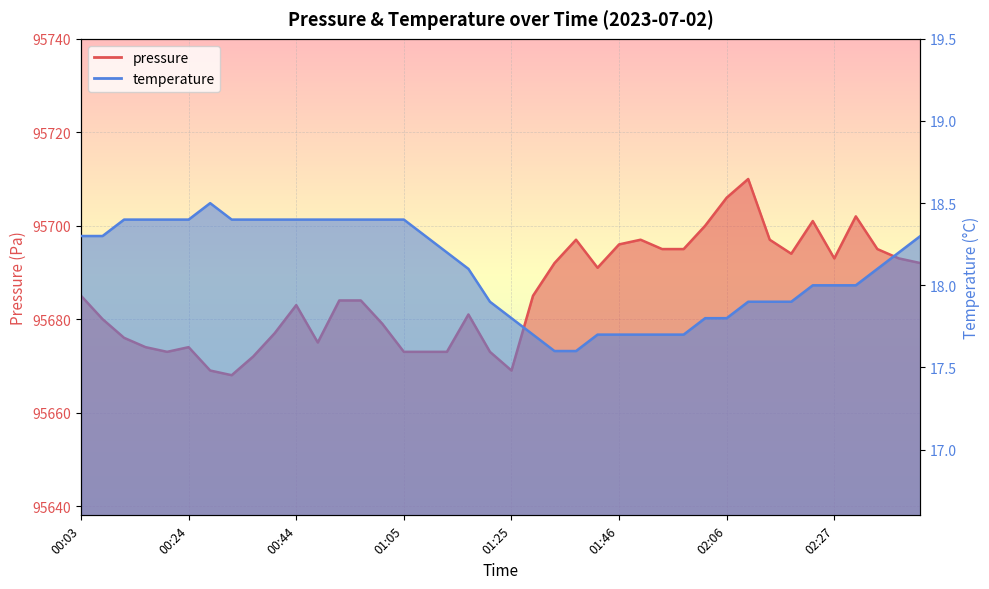

True or false: temperature has a value of 17.9 at 02:18.

True